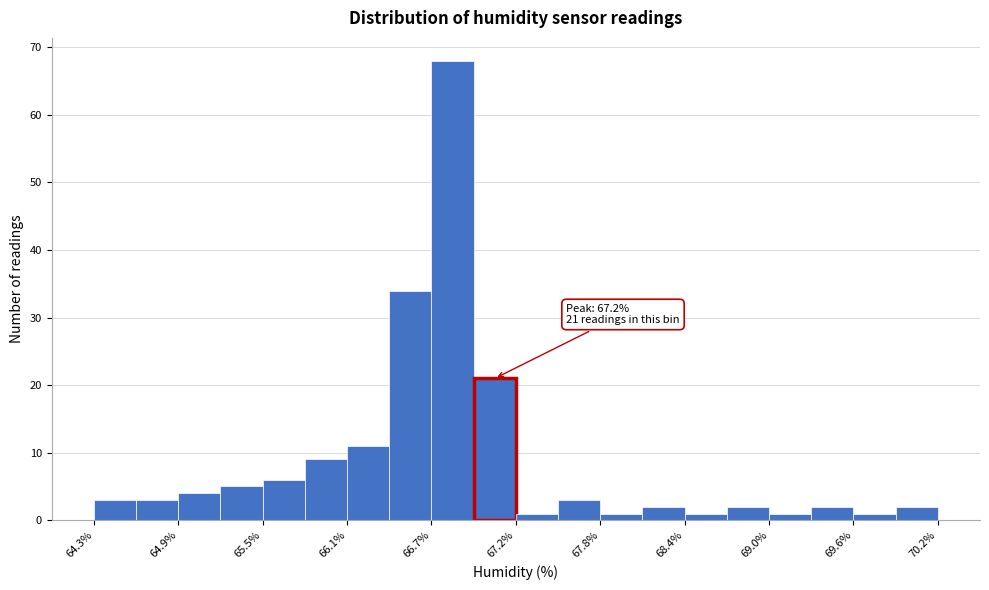

Read against the x-axis, roughly where is the centre of the tallest bar?

66.8